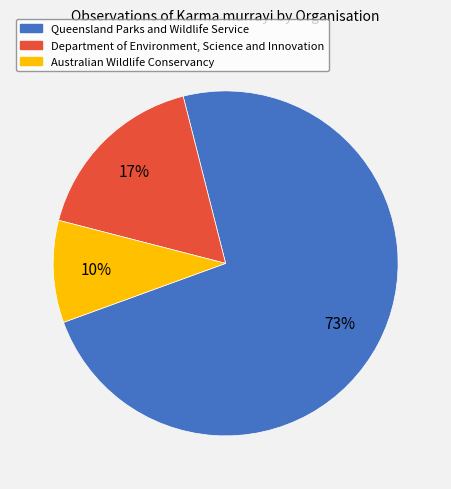

Does Queensland Parks and Wildlife Service account for over 50% of the chart?

Yes